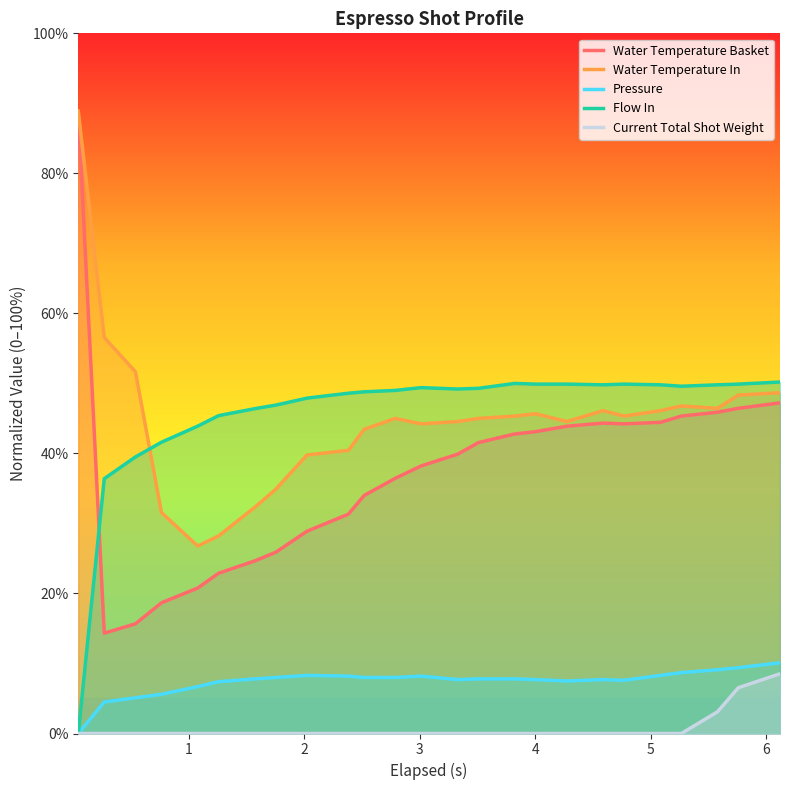

What is the difference between the second highest and second lowest values in the Flow In series?

13.6